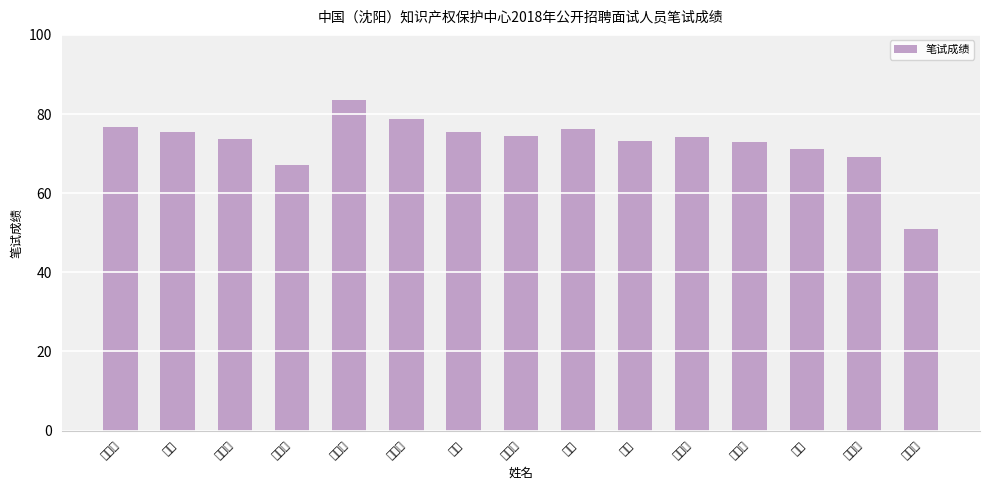

True or false: the data shows 75.5 at 王丽.

True